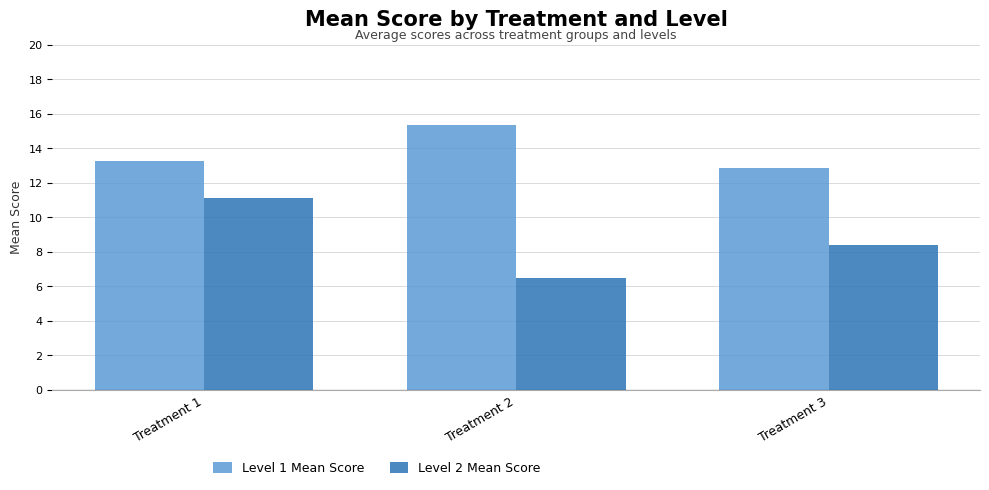

What are all the series names shown in the legend?

Level 1 Mean Score, Level 2 Mean Score